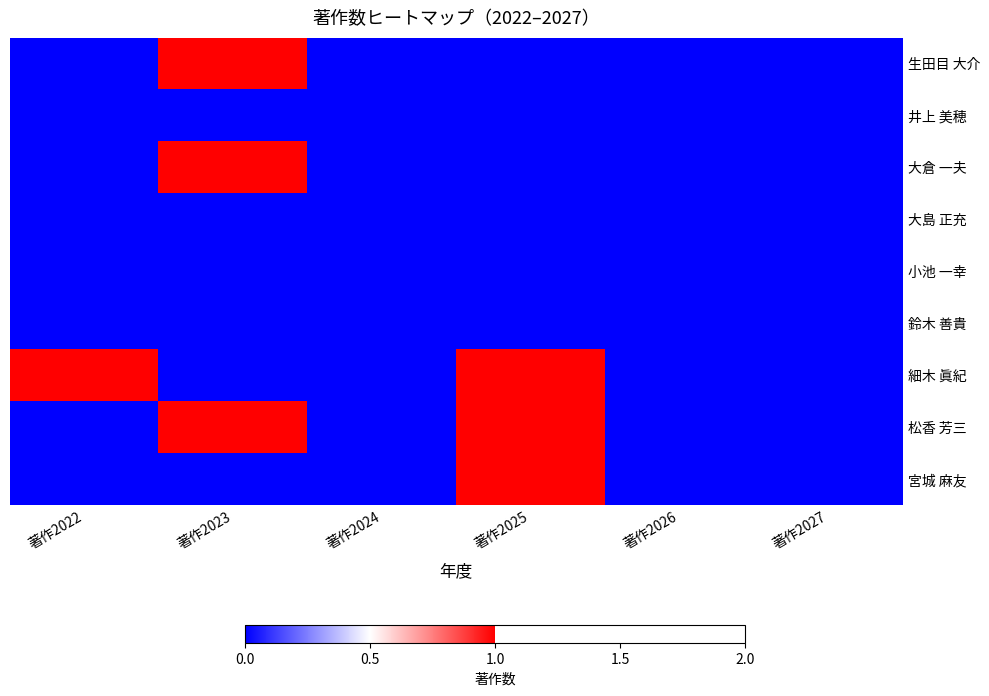

Which category has the highest value across all series?

著作2023